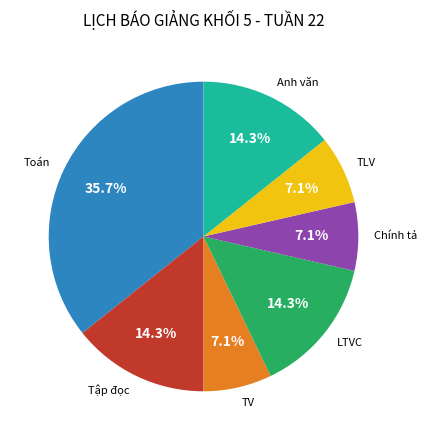

Which has a higher value, Tập đọc or TV?

Tập đọc